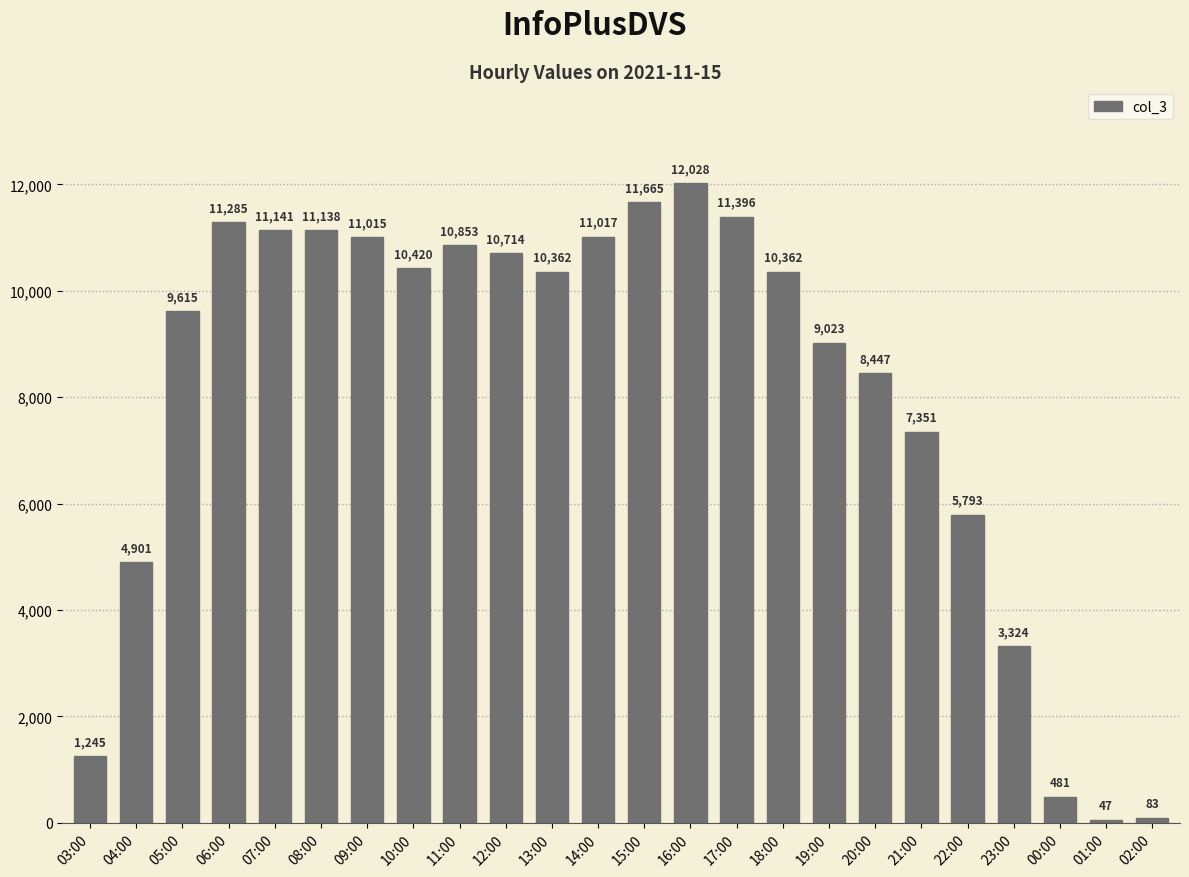

True or false: the data shows 2835 at 04:00.

False